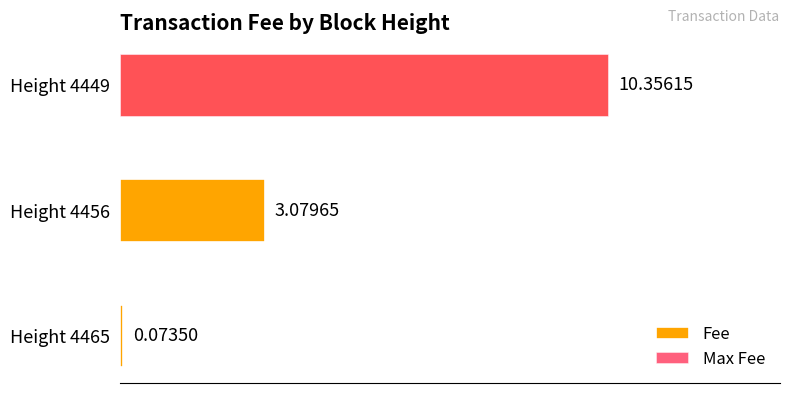

How many data points are above 3?

2